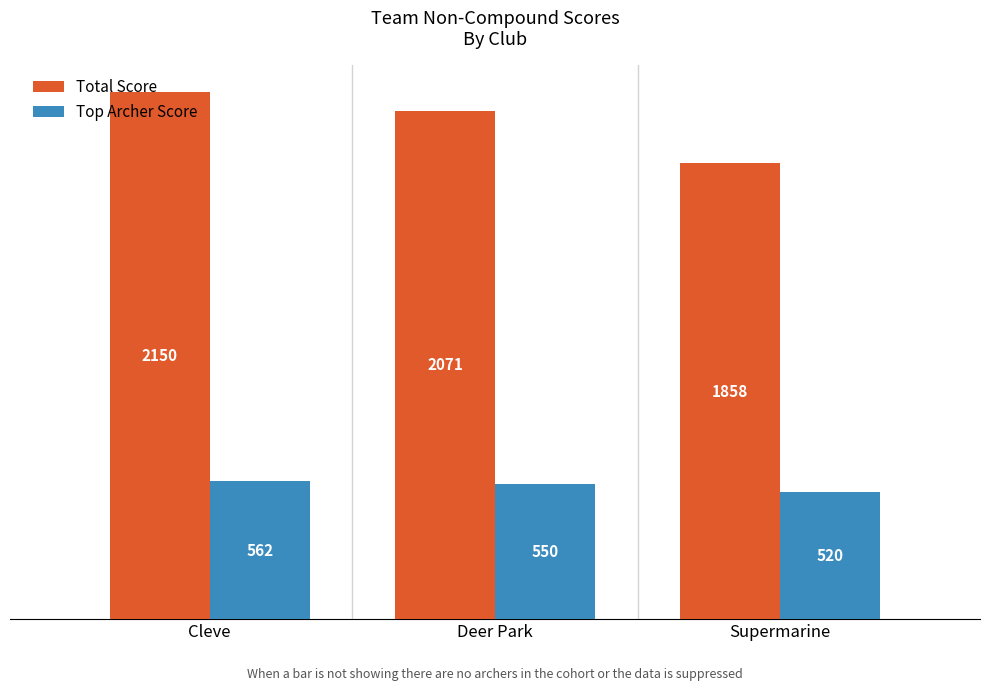

What is the sum of all Total Score values?

6079